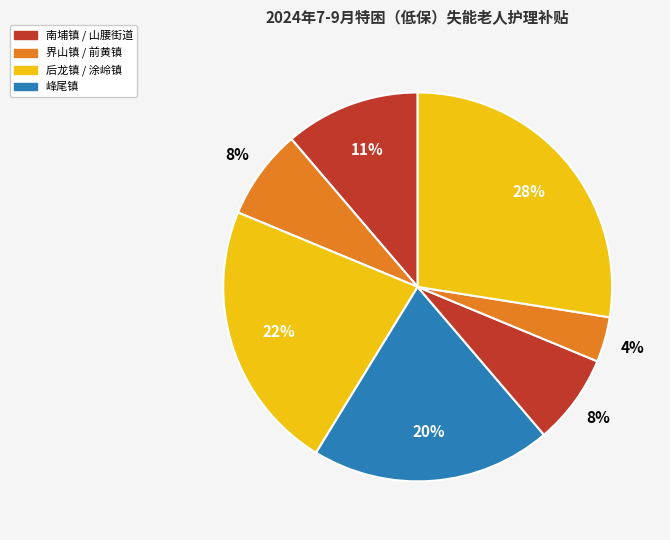

Which category has the biggest portion of the pie?

后龙镇